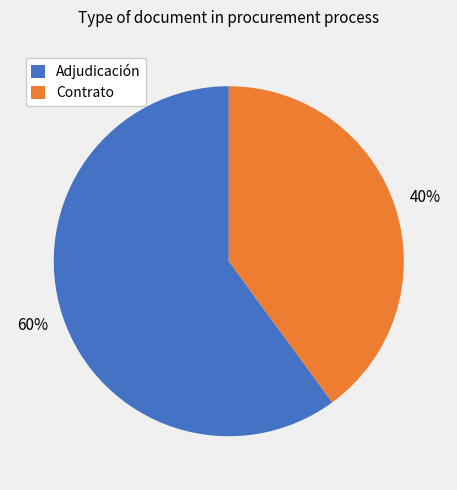

To the nearest percent, what is the difference between the largest and smallest slice percentages?

20%